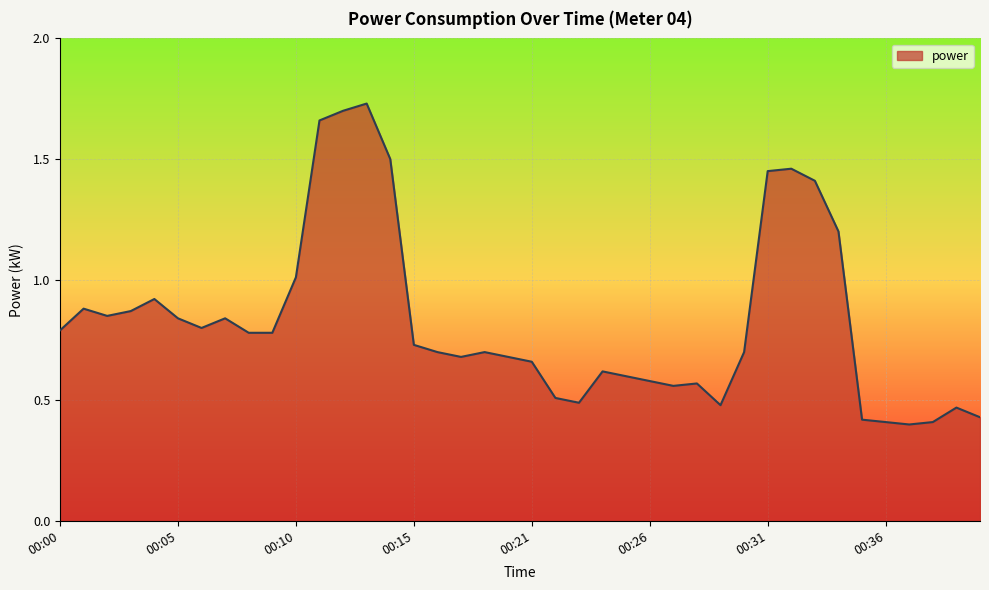

What is the difference between the maximum and minimum values?

1.3